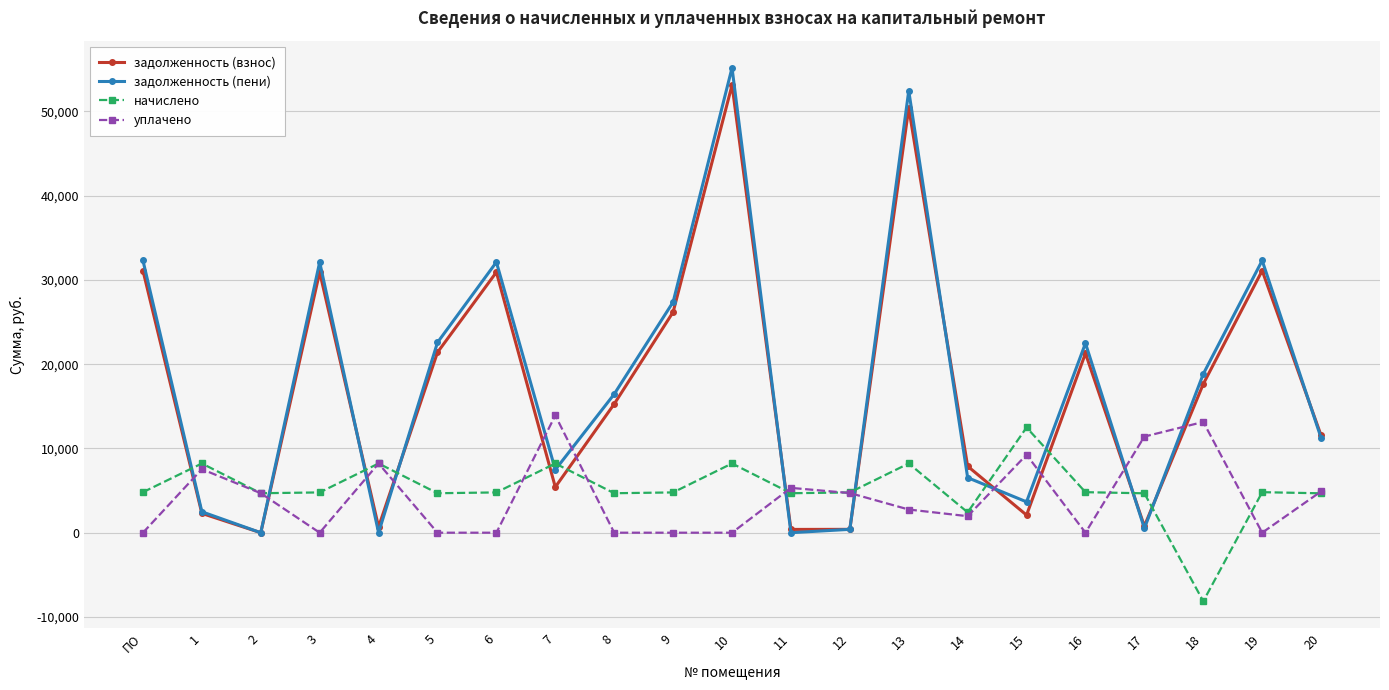

How many data points does each series have?

21